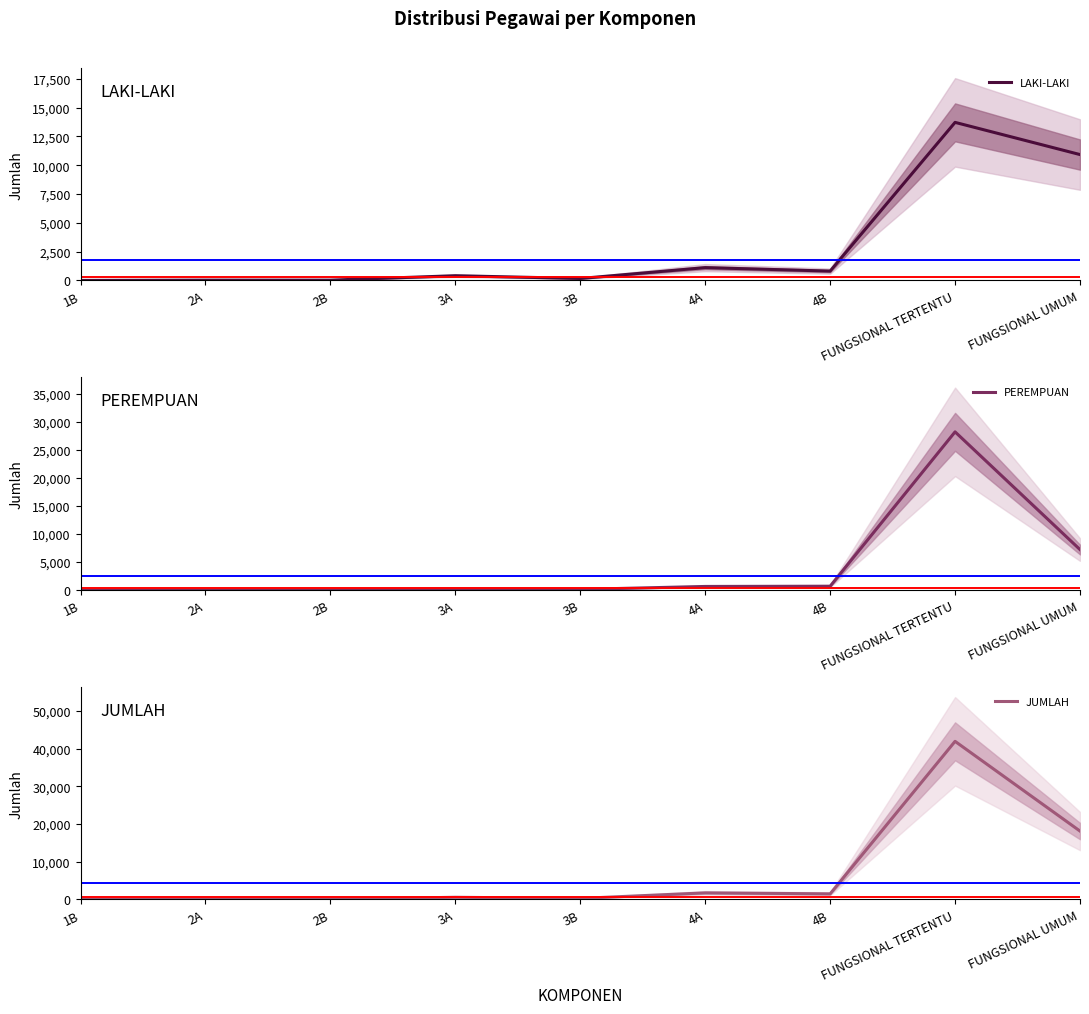

At how many categories does at least one series exceed 37582?

1